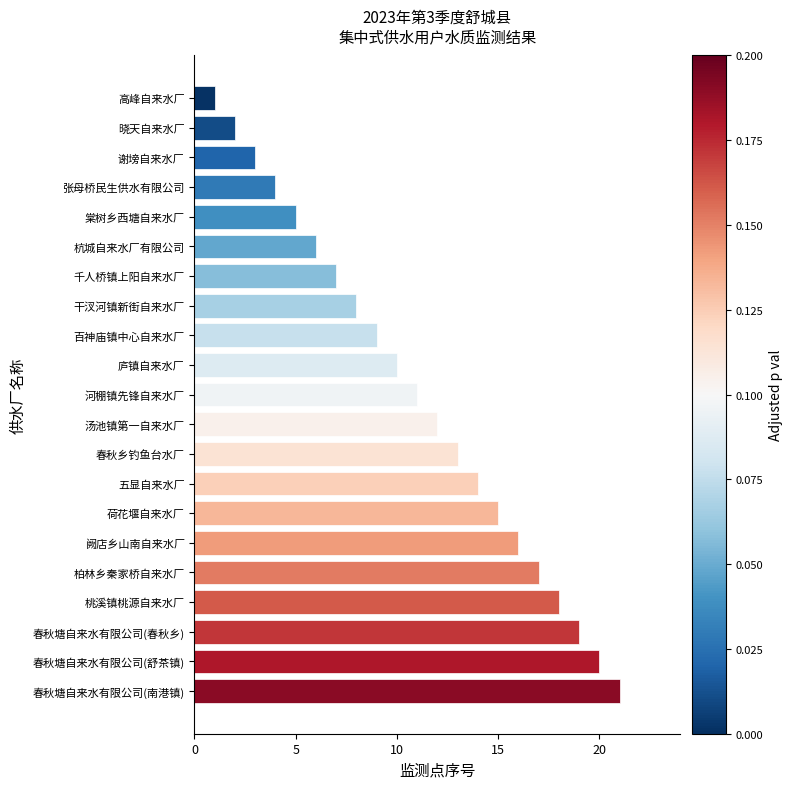

Is it true that the value at 晓天自来水厂 is 2?

True